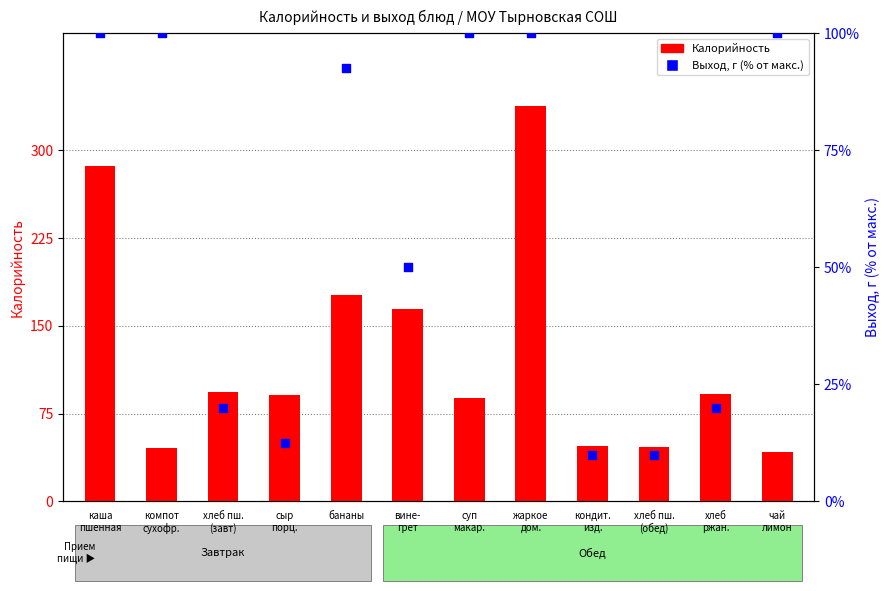

What are all the series names shown in the legend?

Калорийность, Выход, г (% от макс.)